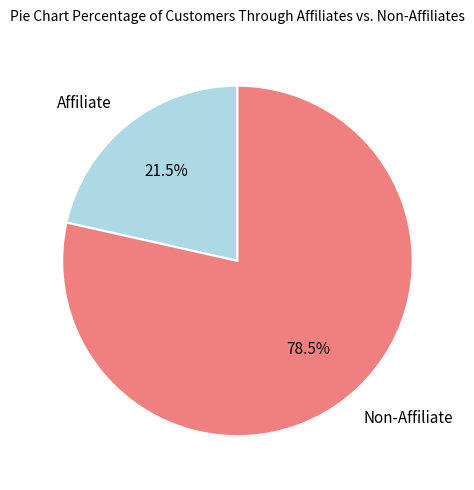

Rank the categories by value from highest to lowest.

Non-Affiliate, Affiliate